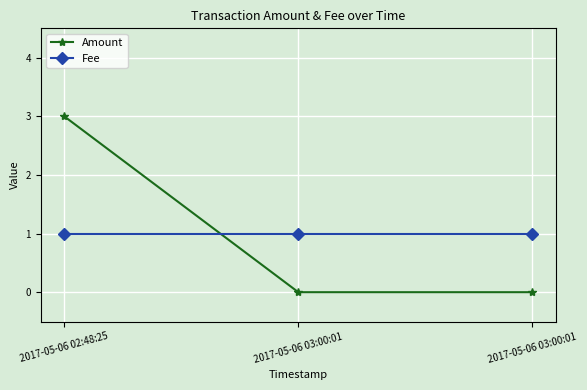

Is it true that Fee equals 1 at 2017-05-06 02:48:25?

True